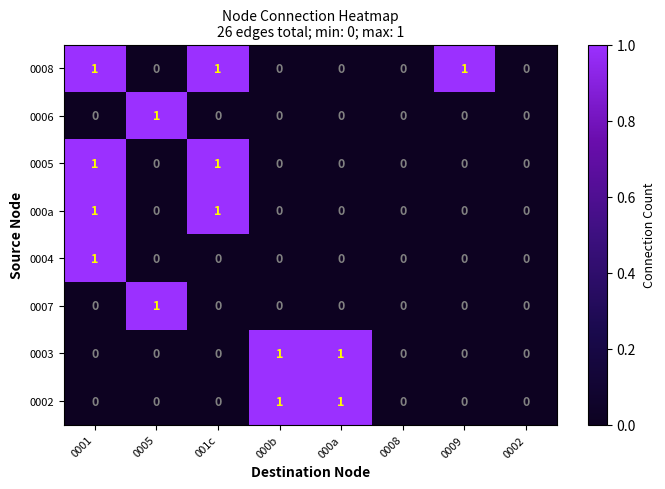

What is the sum of all 0008 values?

3